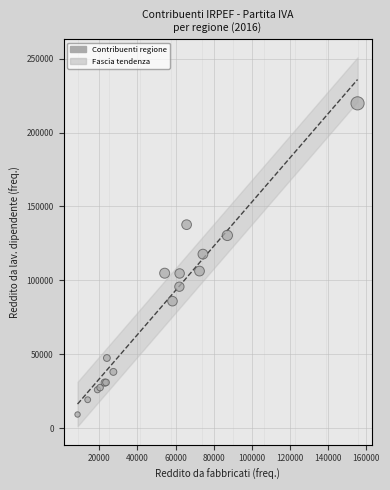

What Y value in the scatter plot is closest to 114576?

117805